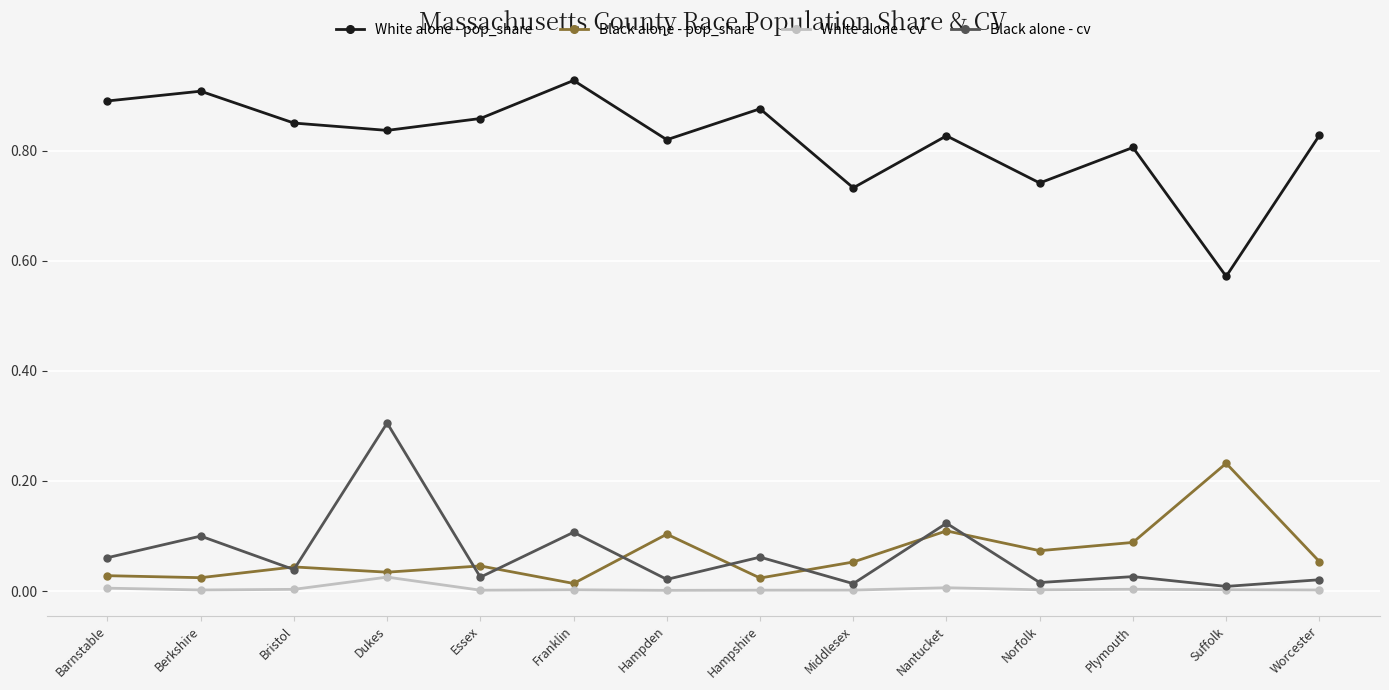

Between Berkshire and Dukes, which series saw the biggest shift?

Black alone - cv